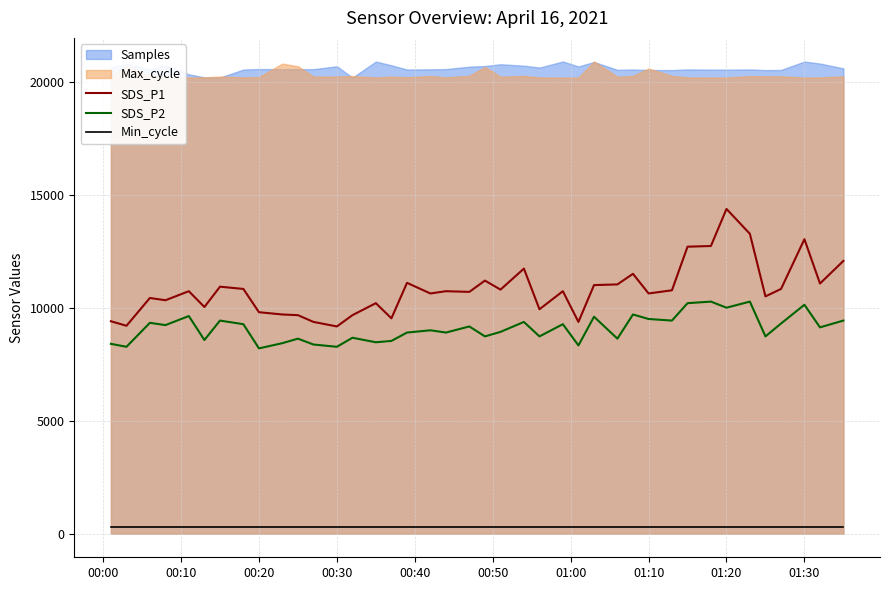

What is the minimum value for SDS_P1?

9170